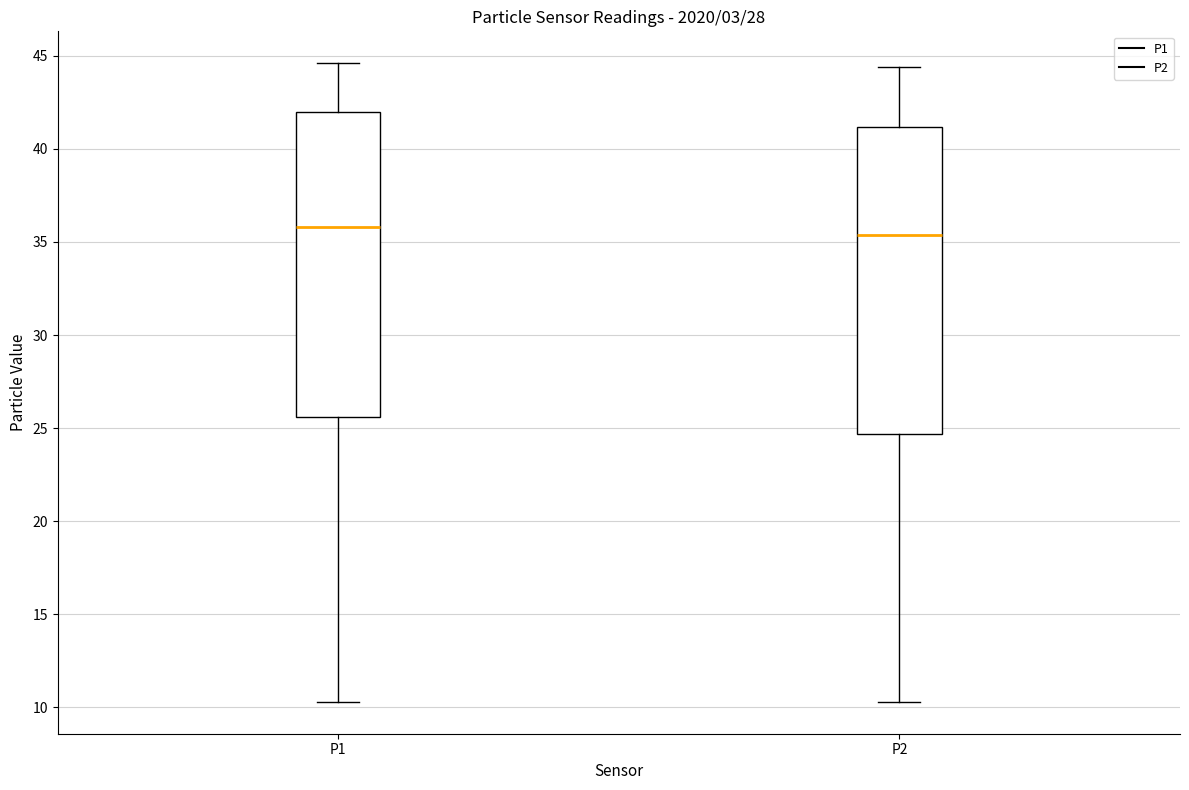

Reading left to right, transcribe this box plot: for each box, give where its median line is, the range the box spans, and where its two whiskers end, as read against the y-axis. The values are not printed on the chart, so give them approximately, as read against the axis.

P1: median 36.0, box 25.5 to 42.0, whiskers 10.5 to 44.5
P2: median 35.5, box 24.5 to 41.0, whiskers 10.5 to 44.5